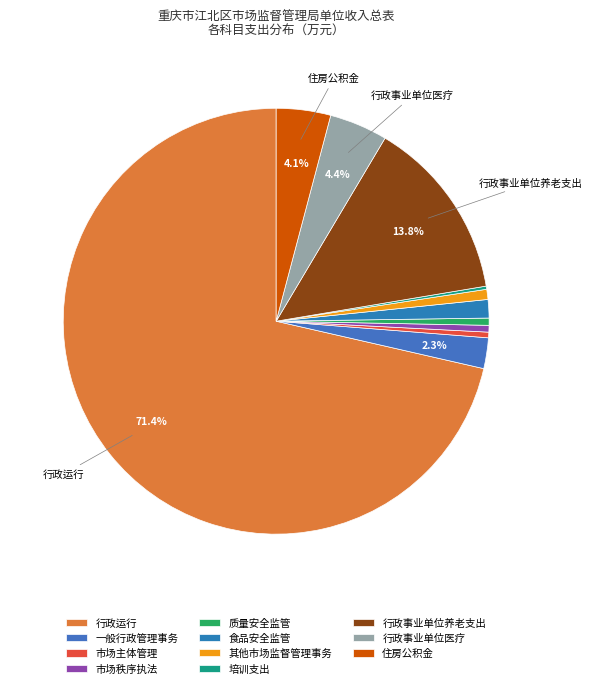

How many slices are in this pie chart?

11